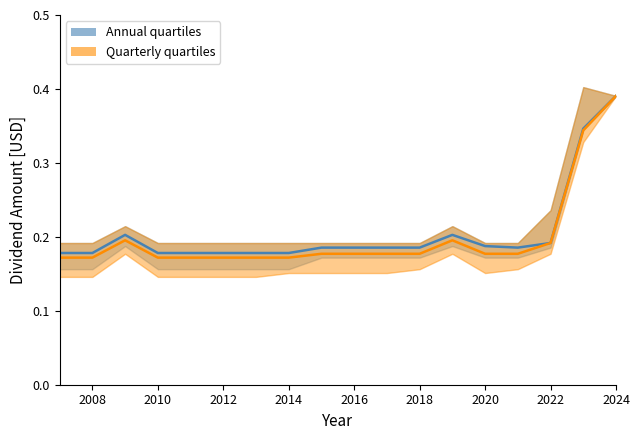

Count the Quarterly quartiles values in the range 0 to 1.

18